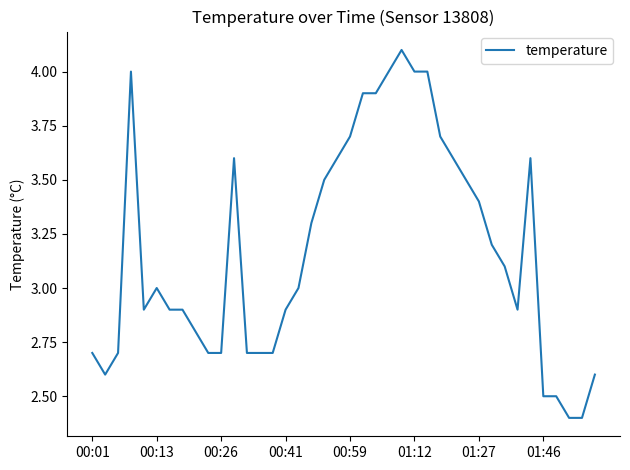

What is the minimum value shown in the chart?

2.4